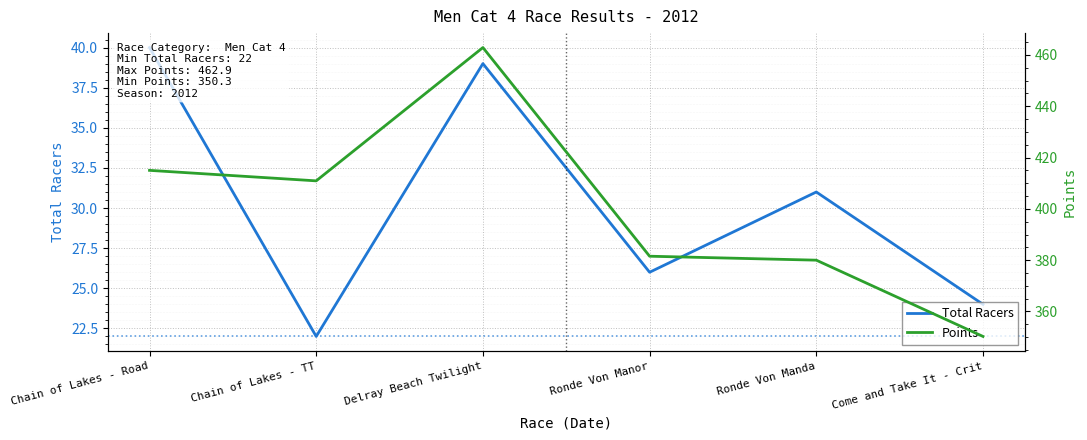

Is it true that Points equals 415.0 at Chain of Lakes - Road?

True